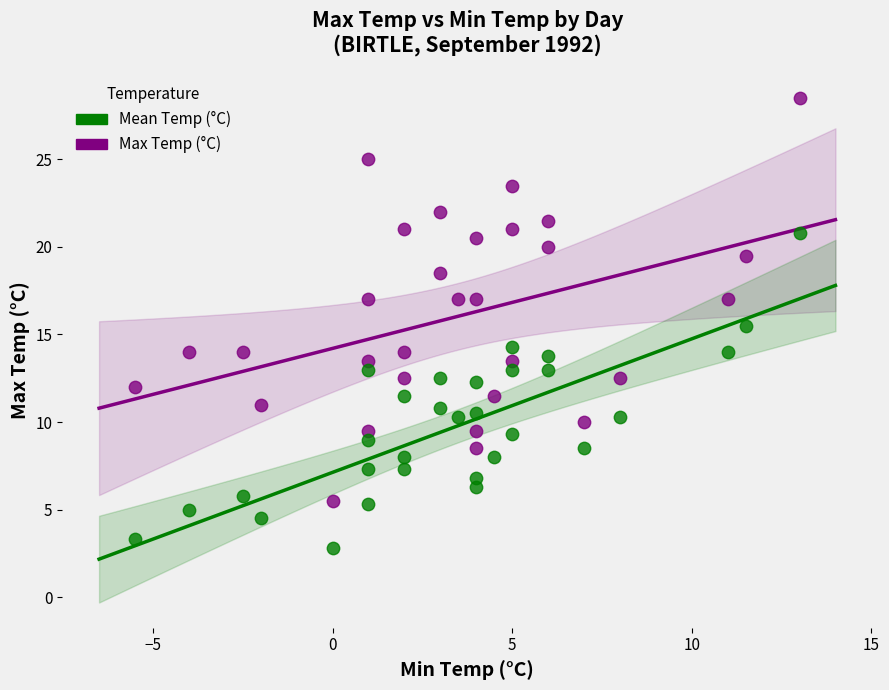

Which series reaches the maximum Y coordinate?

Max Temp (°C)